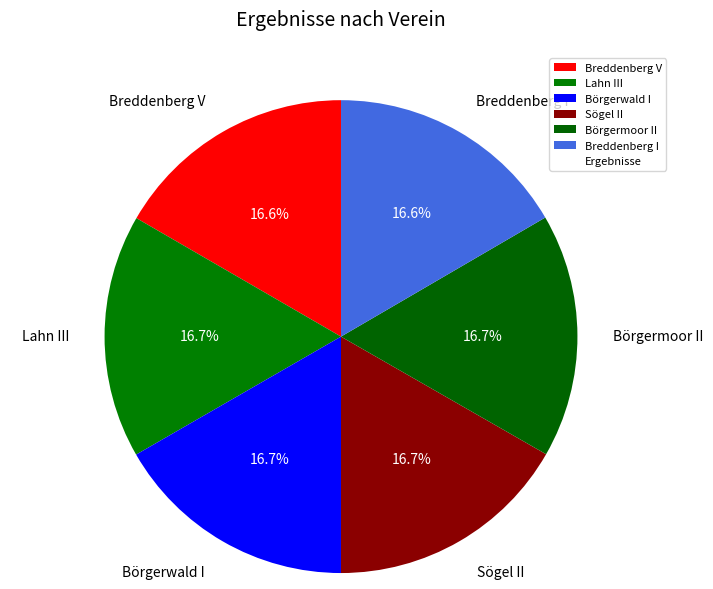

Does any single category account for the majority?

No